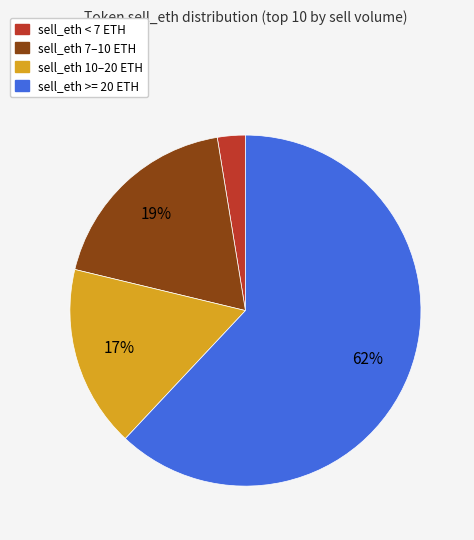

What is the majority slice?

sell_eth >= 20 ETH